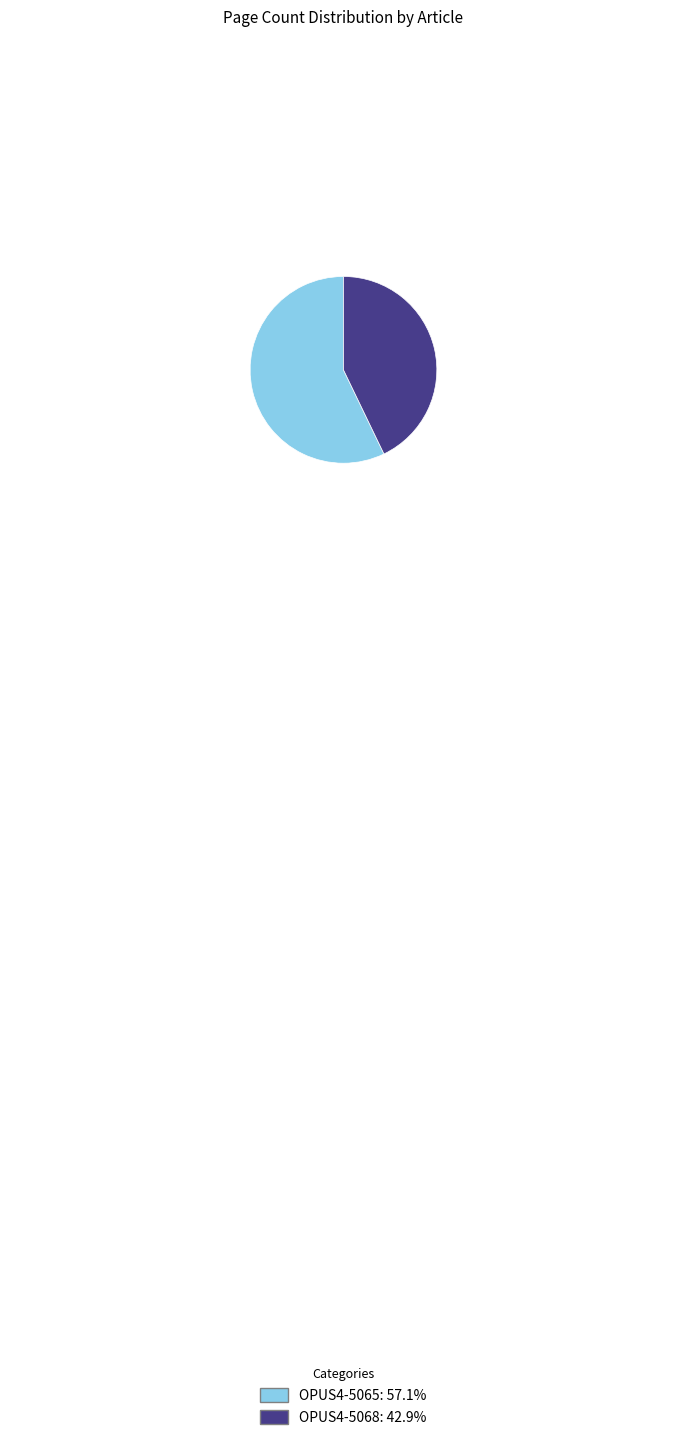

True or false: OPUS4-5068 accounts for 35% of the total.

False